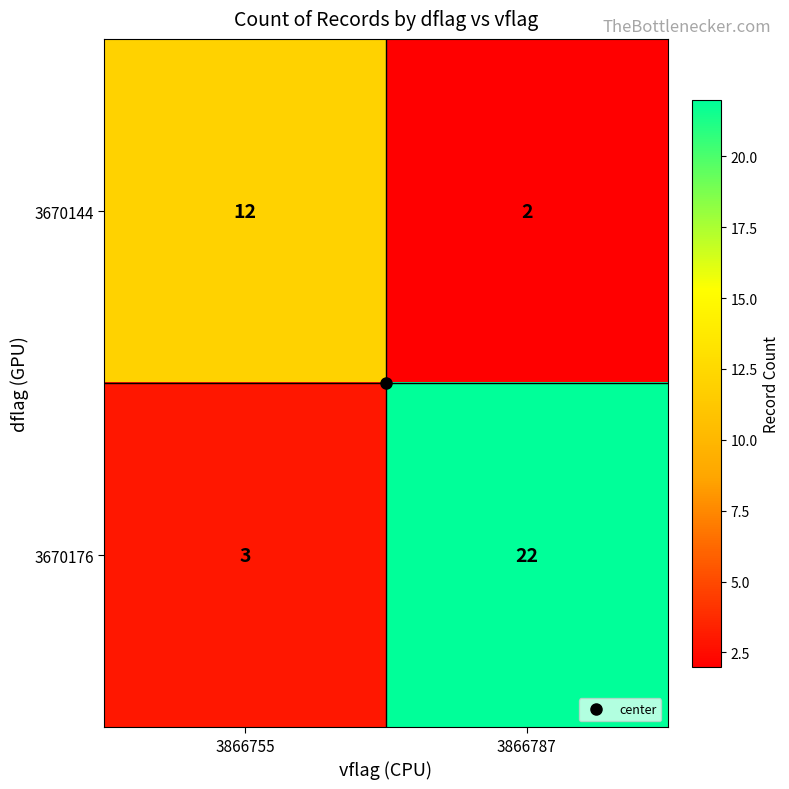

At 3866787, list the series in order from largest to smallest.

3670176, 3670144